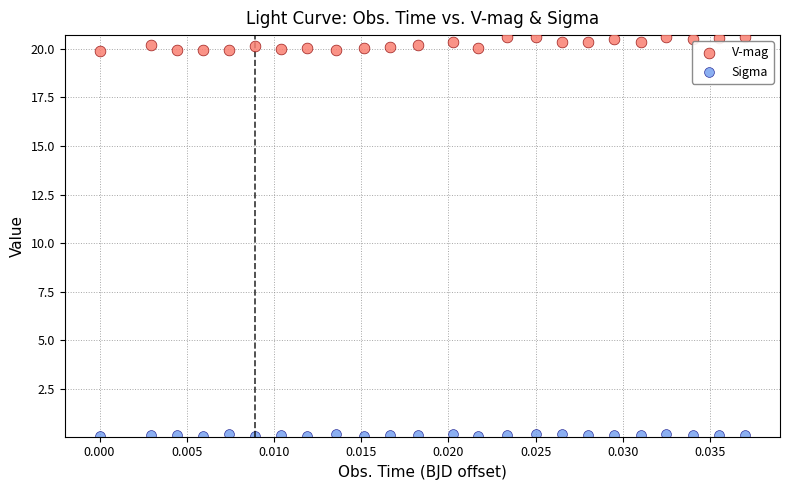

Across all data points, what is the range of Y values (max minus min)?

20.5